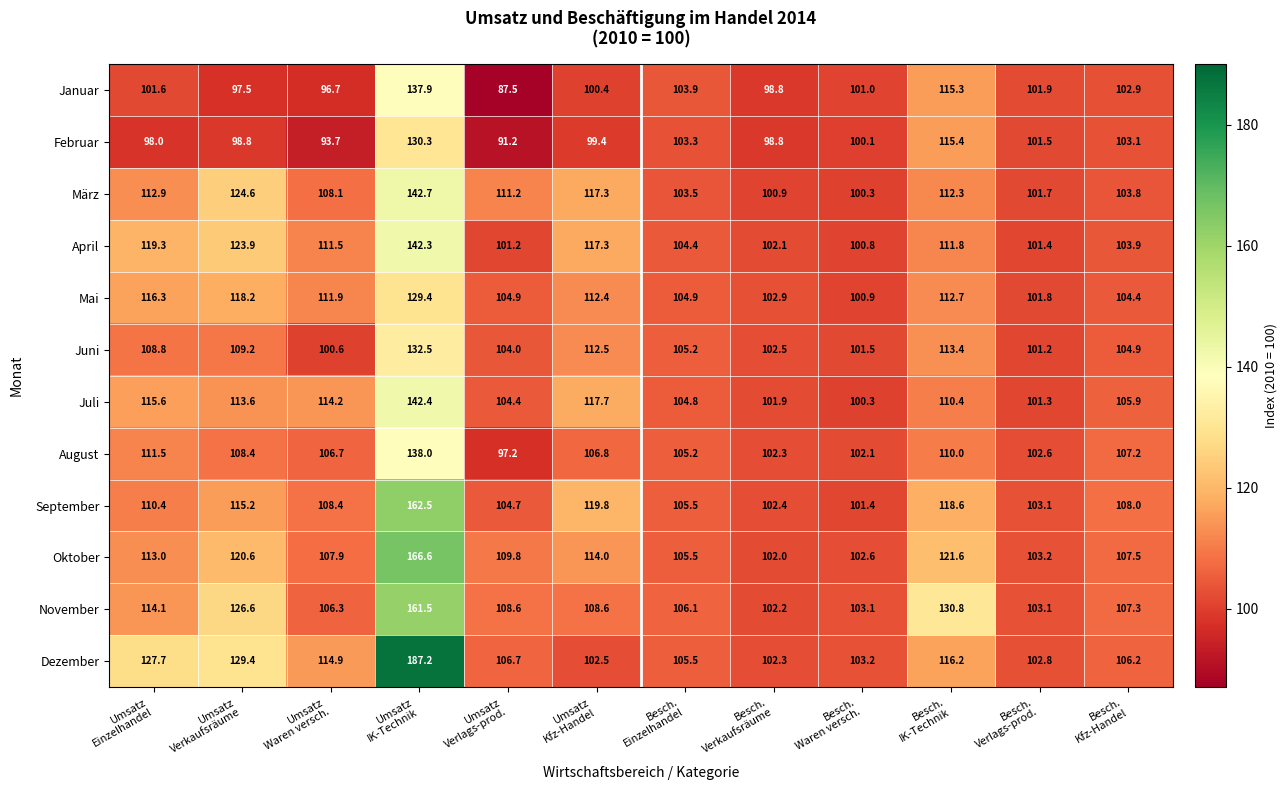

List the series in order of their peak value, lowest first.

Mai, Februar, Juni, Januar, August, April, Juli, März, November, September, Oktober, Dezember